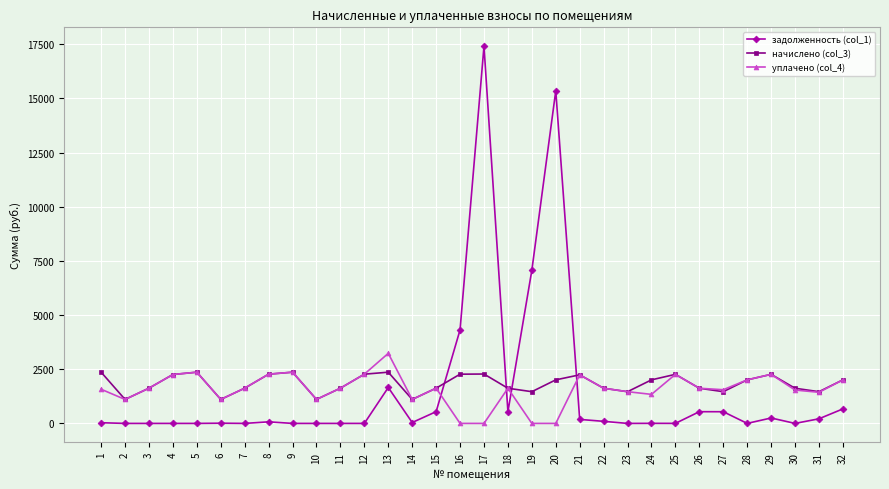

List the series in order of their peak value, highest first.

задолженность (col_1), уплачено (col_4), начислено (col_3)